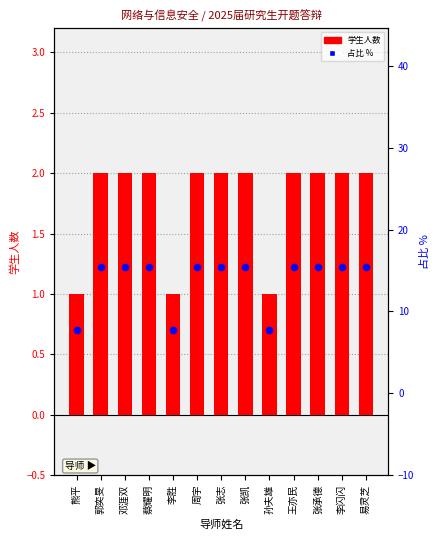

At how many categories does at least one series exceed 13?

10